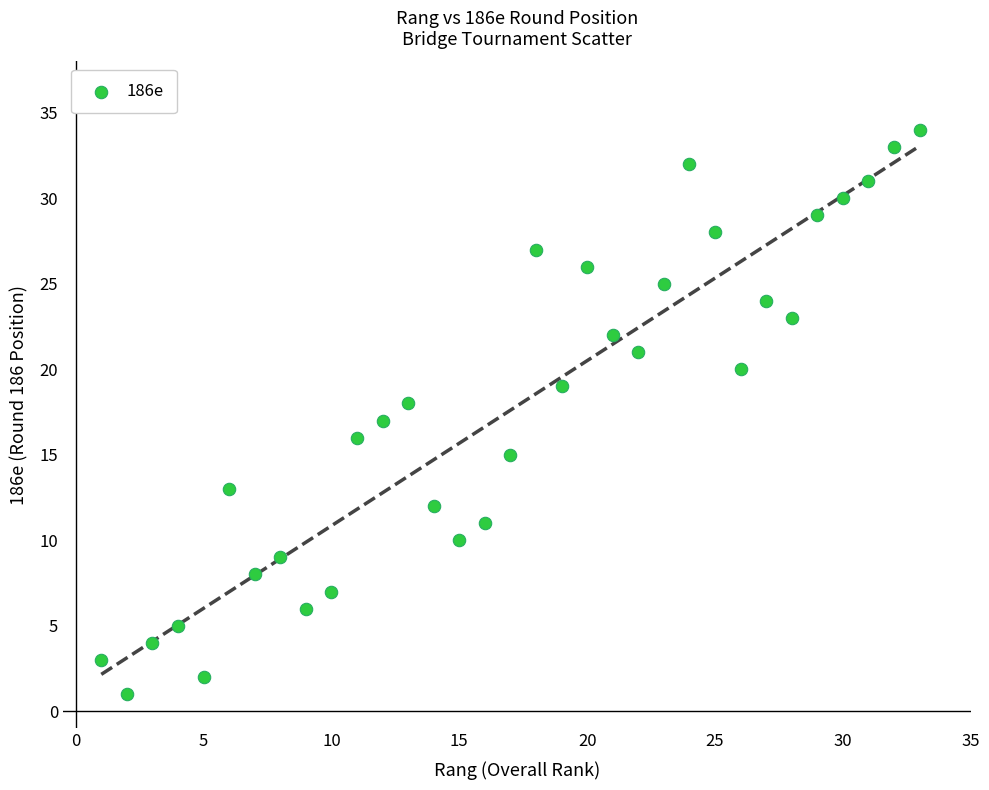

What is the range of X values (max minus min)?

32